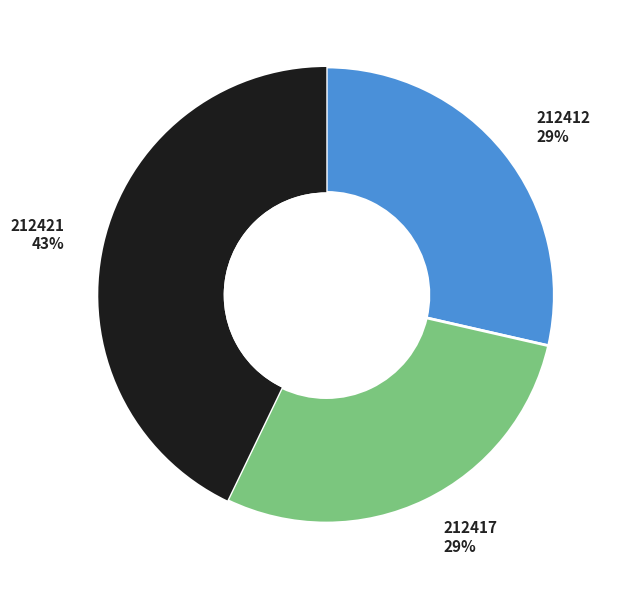

Do 212412 and 212421 together represent more than half of the pie?

Yes